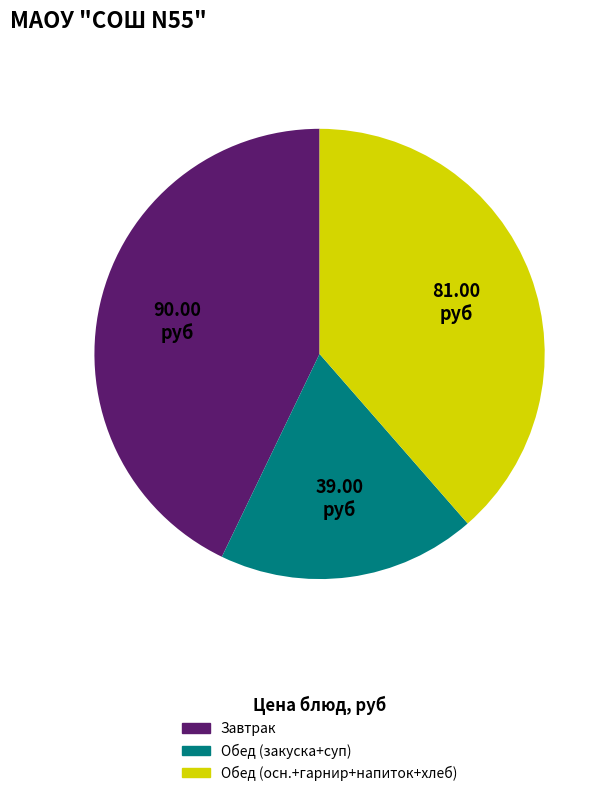

Is there a majority slice in this chart?

No